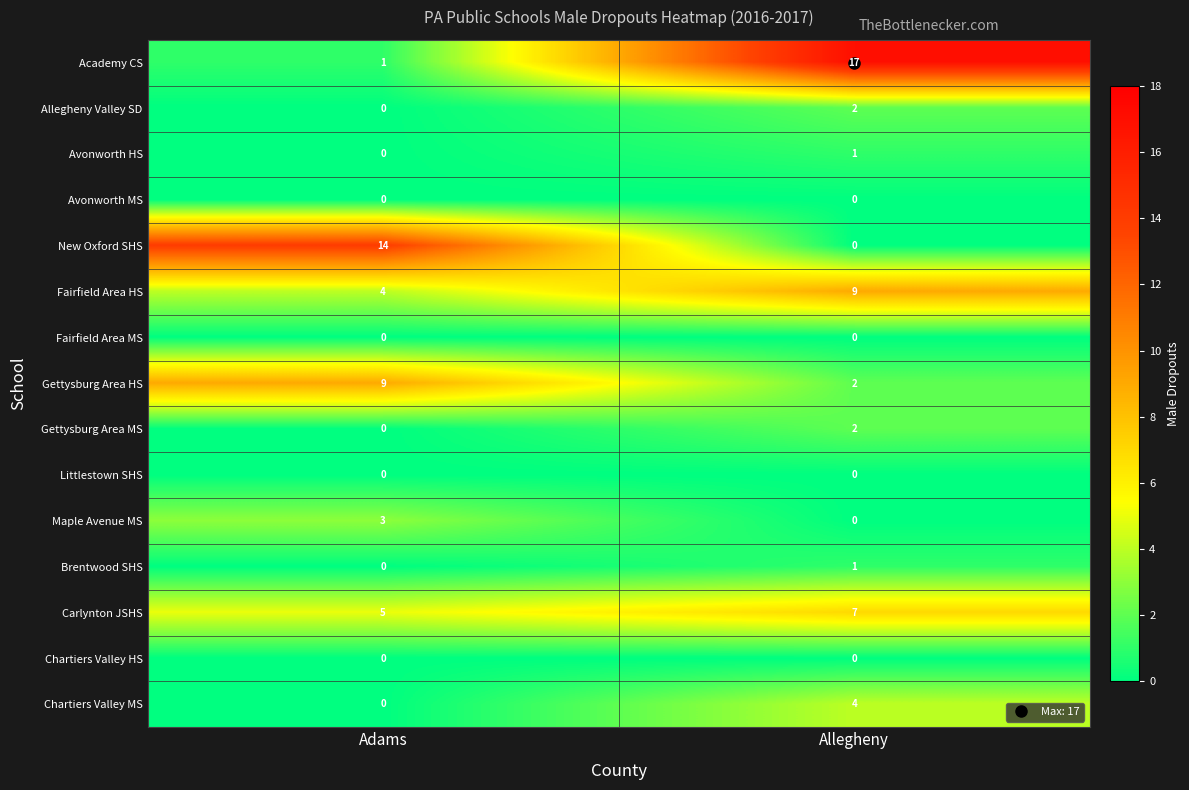

Where is Avonworth HS nearest to the value 0?

Adams